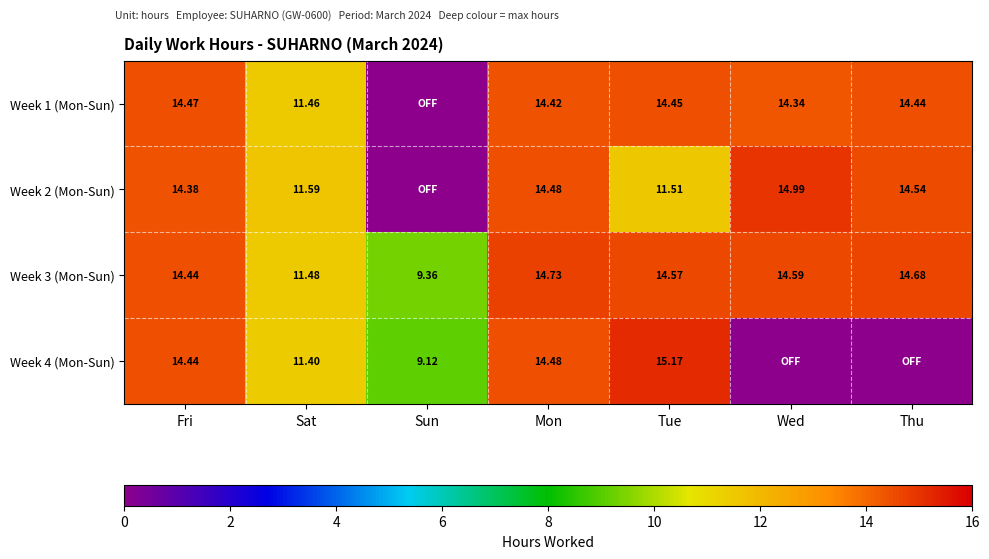

At which label does Week 3 (Mon-Sun) first exceed 14?

Fri